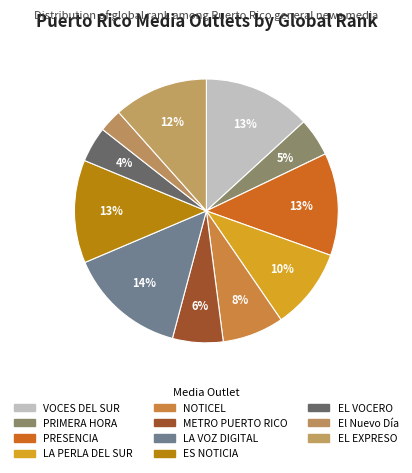

How many slices are in this pie chart?

11